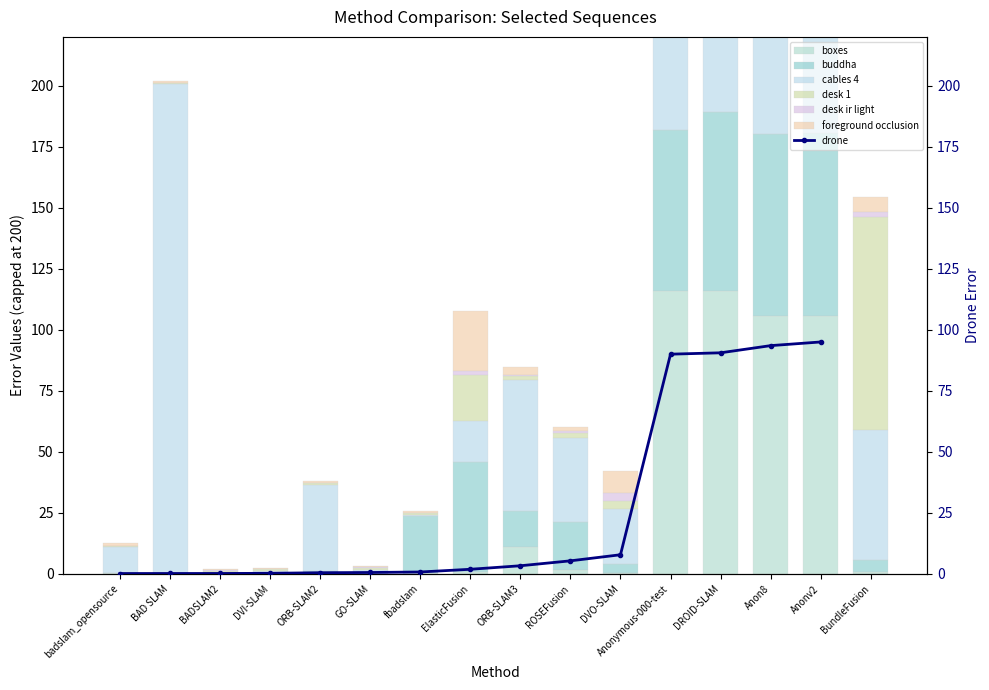

What is the difference between the highest and lowest values at DVI-SLAM?

0.4